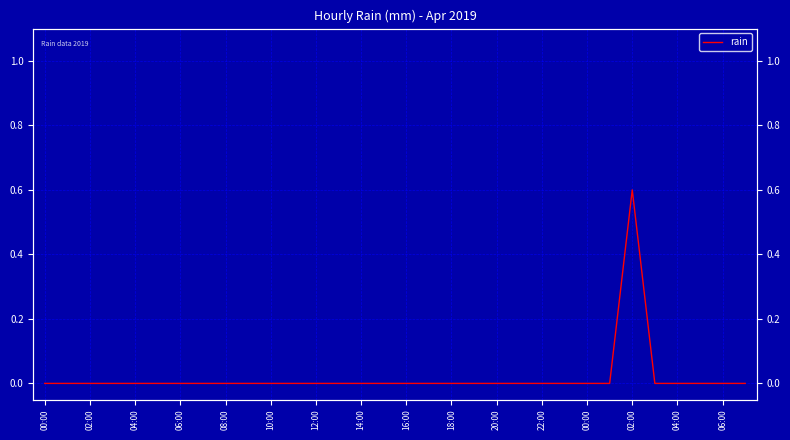

At which category does the chart reach its peak across all series?

02:00